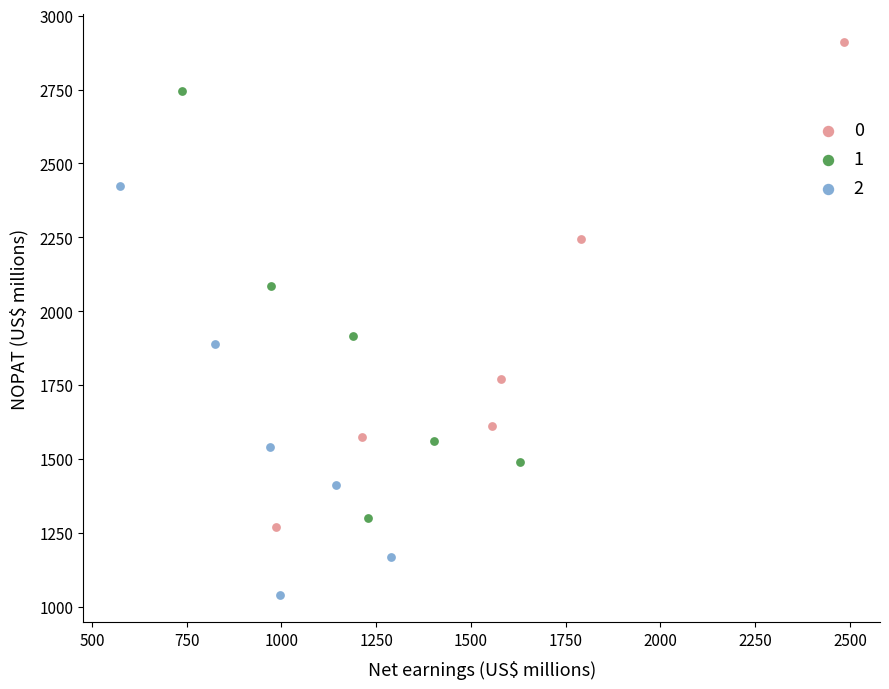

What are all the series names shown in the legend?

0, 1, 2